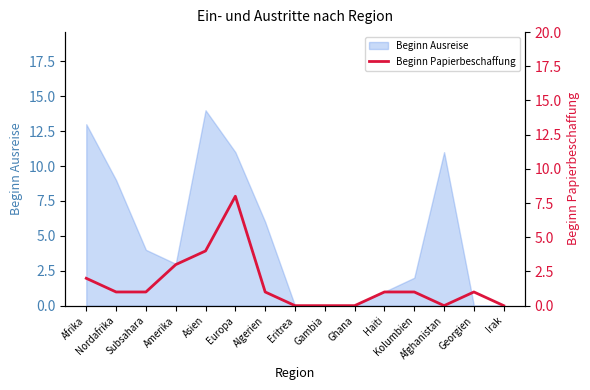

How many lines are shown in the chart?

1